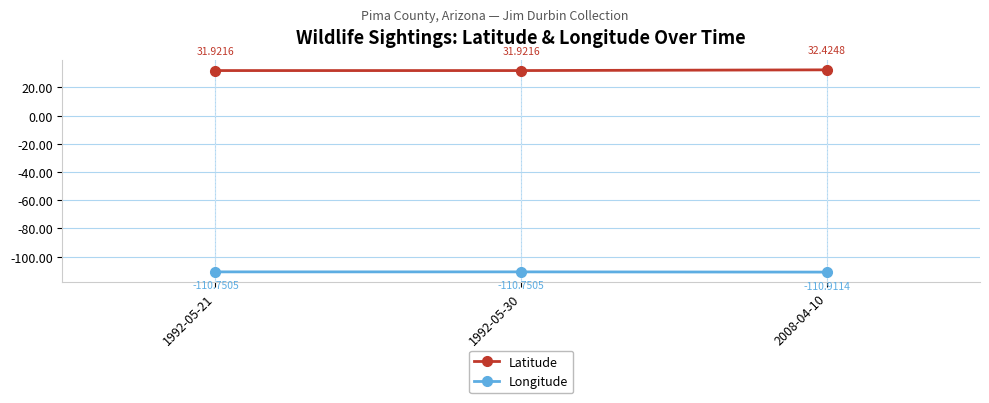

How many distinct data groups are displayed?

2